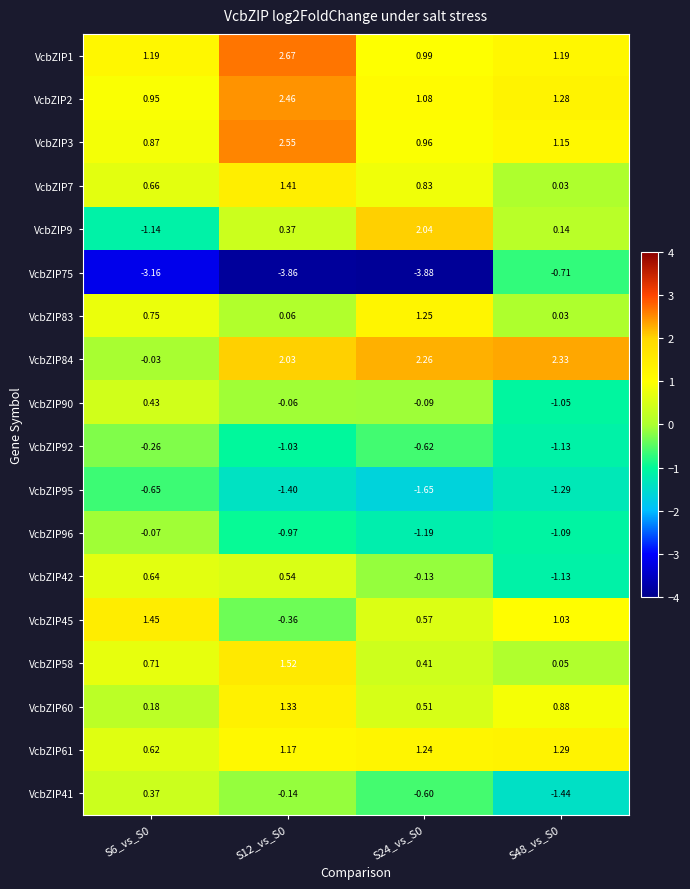

Is the value of VcbZIP83 at S48_vs_S0 greater than the value of VcbZIP3 at S12_vs_S0?

No